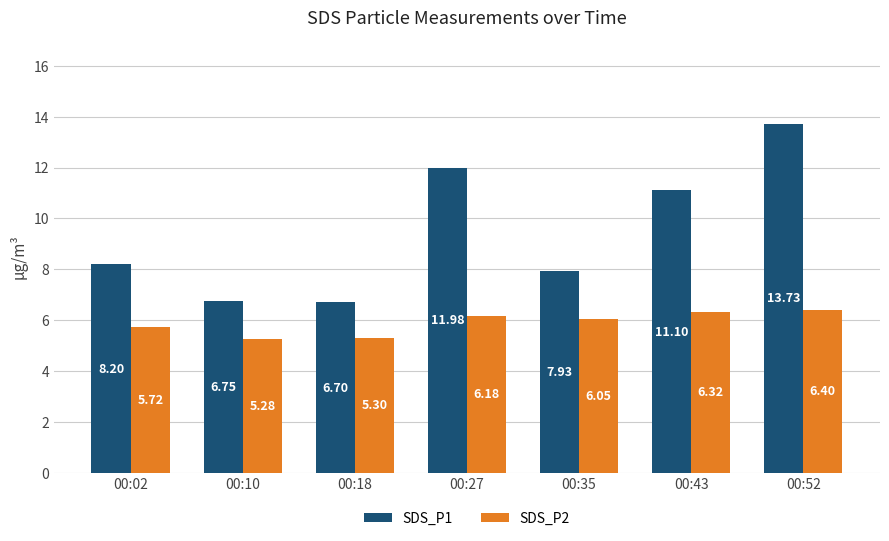

What is the sum of the SDS_P2 values at 00:02 and 00:27?

11.9